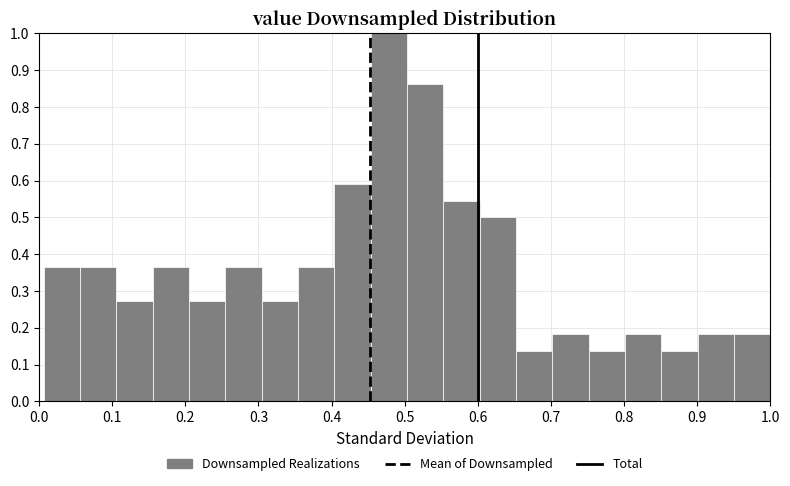

Reading left to right, transcribe this chart: for each bar, give the range it covers on the x-axis and its height. Neither the bar edges nor the heights are printed on the chart, so give them approximately, as read against the axes.

0.01 to 0.06: 0.36
0.06 to 0.11: 0.36
0.11 to 0.16: 0.27
0.16 to 0.21: 0.36
0.21 to 0.25: 0.27
0.25 to 0.30: 0.36
0.30 to 0.35: 0.27
0.35 to 0.40: 0.36
0.40 to 0.45: 0.59
0.45 to 0.50: 1.00
0.50 to 0.55: 0.86
0.55 to 0.60: 0.55
0.60 to 0.65: 0.50
0.65 to 0.70: 0.14
0.70 to 0.75: 0.18
0.75 to 0.80: 0.14
0.80 to 0.85: 0.18
0.85 to 0.90: 0.14
0.90 to 0.95: 0.18
0.95 to 1.00: 0.18